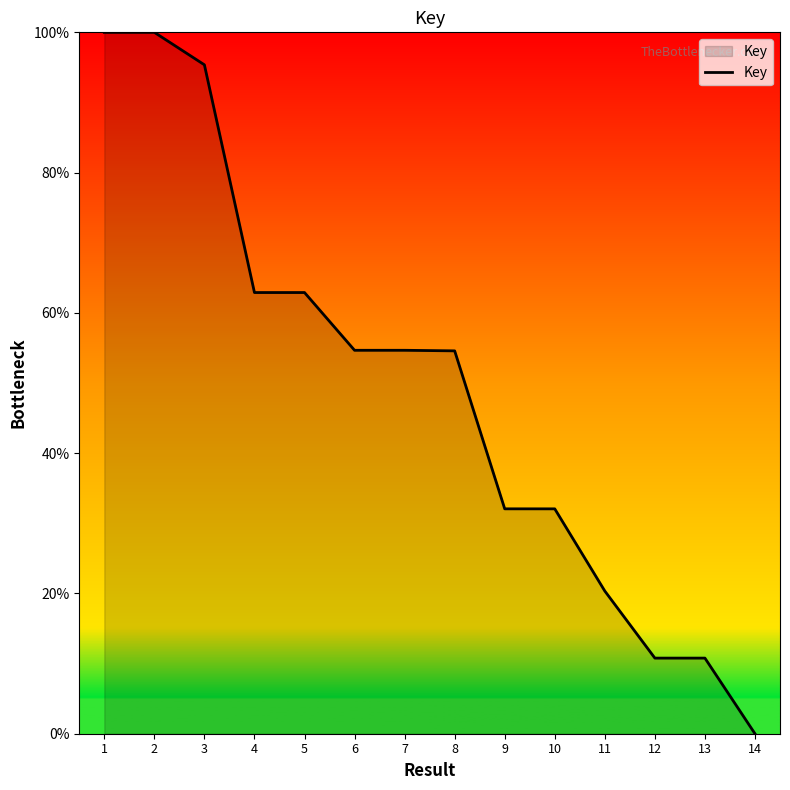

Read the value at 6.

54.7